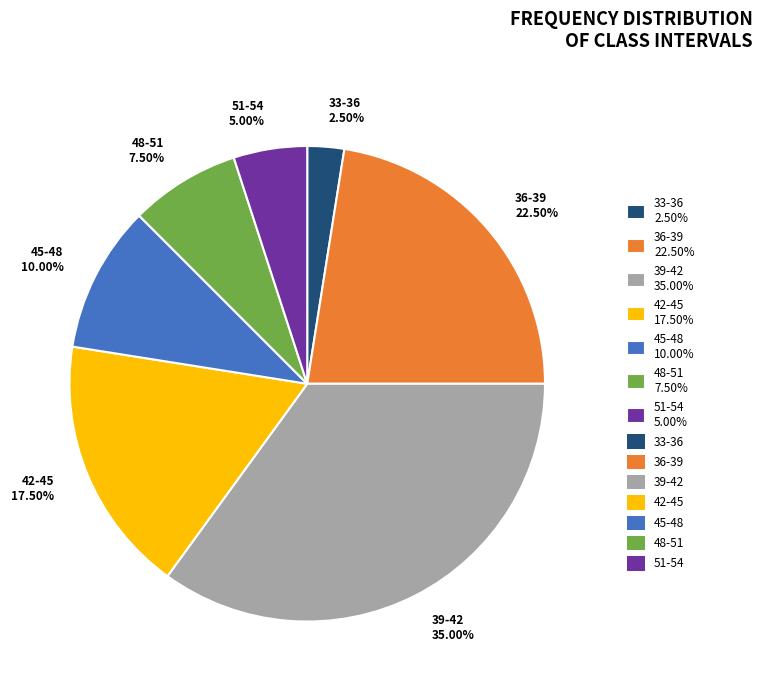

How many segments does this pie chart have?

7